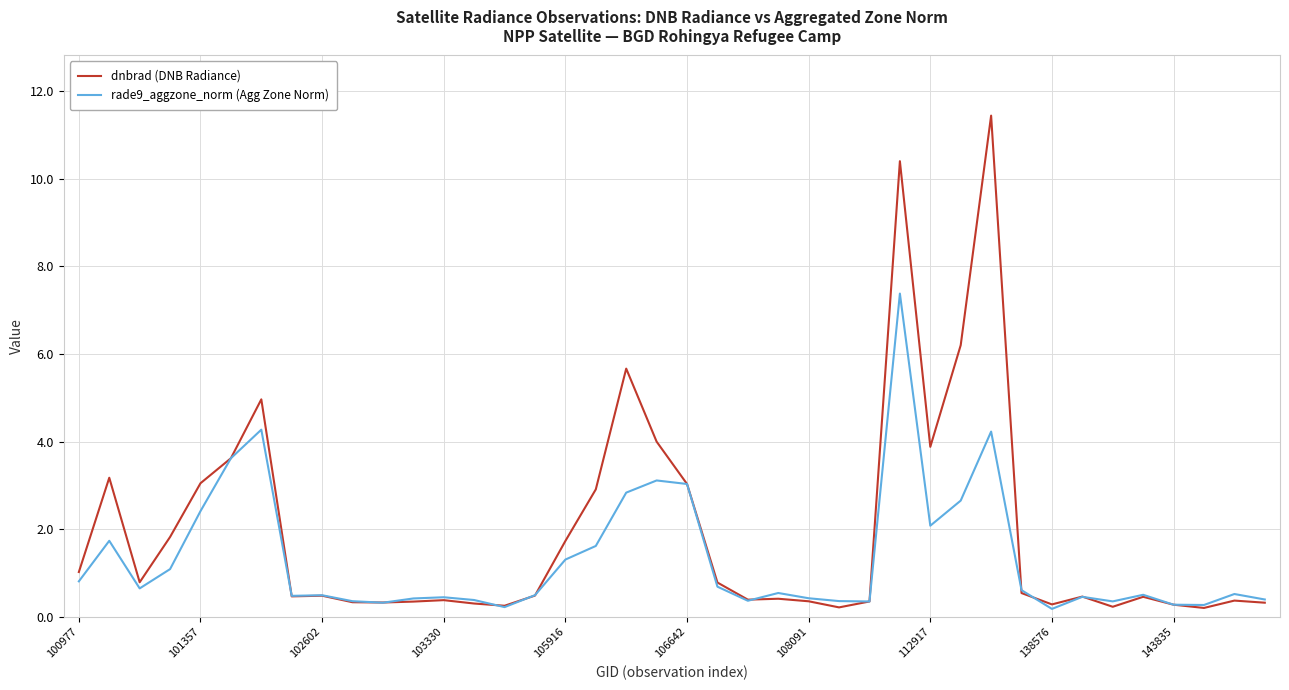

What is the highest value of the rade9_aggzone_norm (Agg Zone Norm) series?

7.4